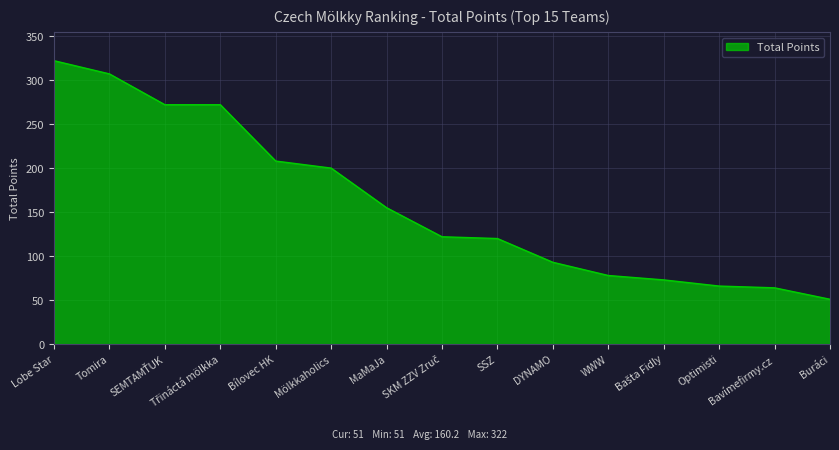

What is the average value?

160